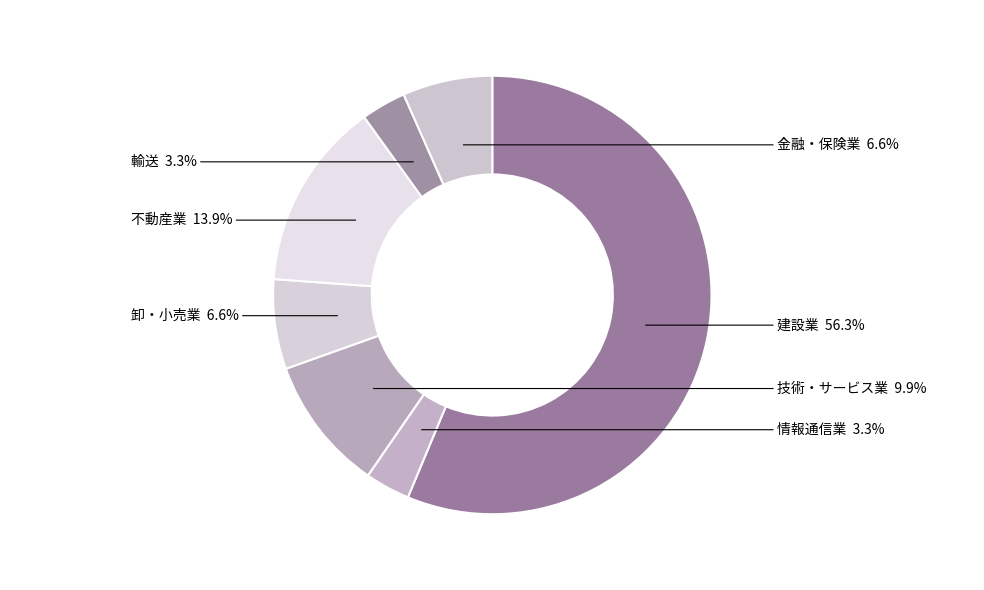

How many segments does this pie chart have?

7